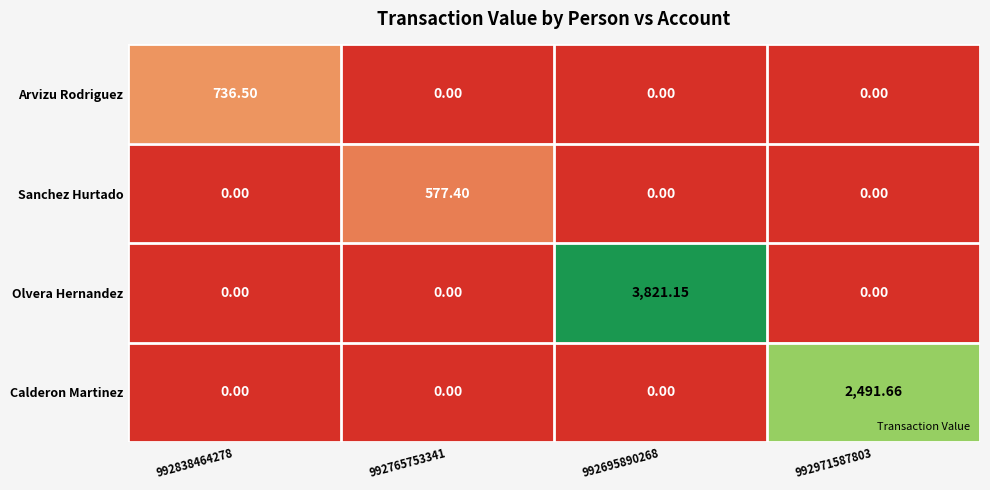

Which series has the largest total across all categories?

Olvera Hernandez